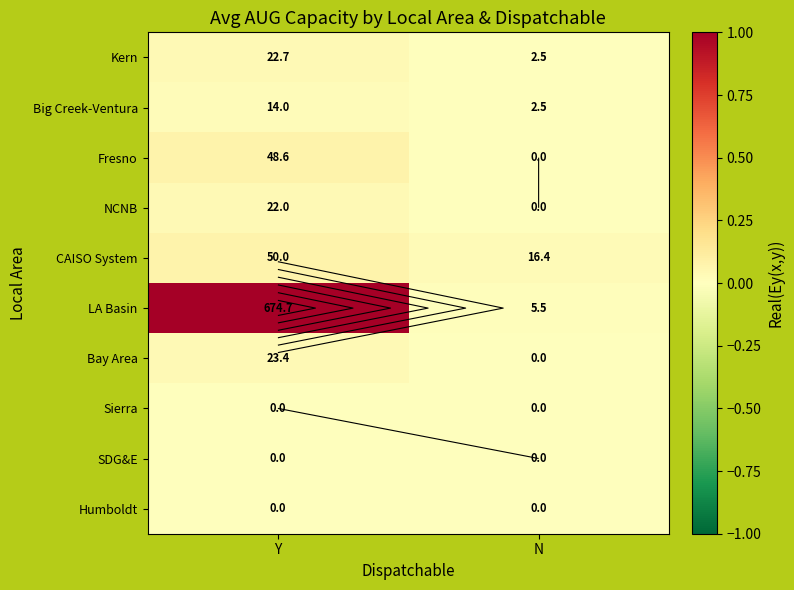

Rank the series by their maximum value, from lowest to highest.

SDG&E, Humboldt, Sierra, Big Creek-Ventura, NCNB, Kern, Bay Area, Fresno, CAISO System, LA Basin